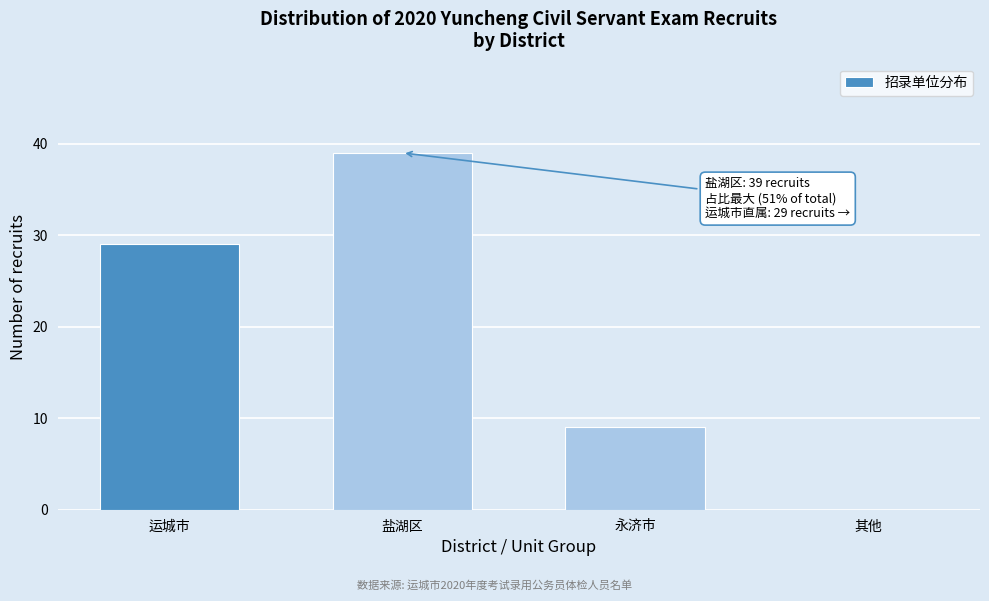

Reading left to right, list all the values displayed in this chart.

运城市=29	盐湖区=39	永济市=9	其他=0